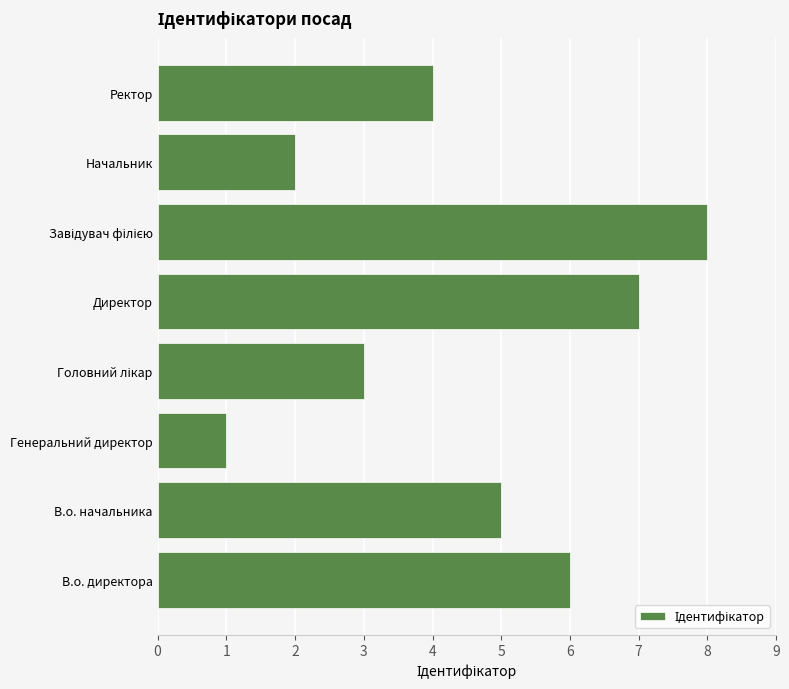

What is the sum of all values?

36